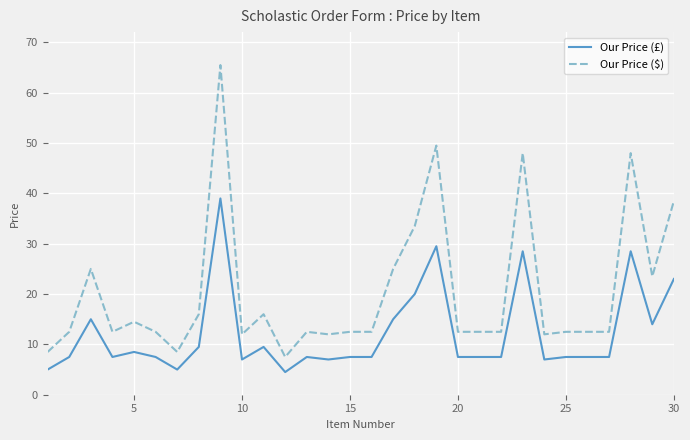

What is the minimum value for Our Price ($)?

7.5